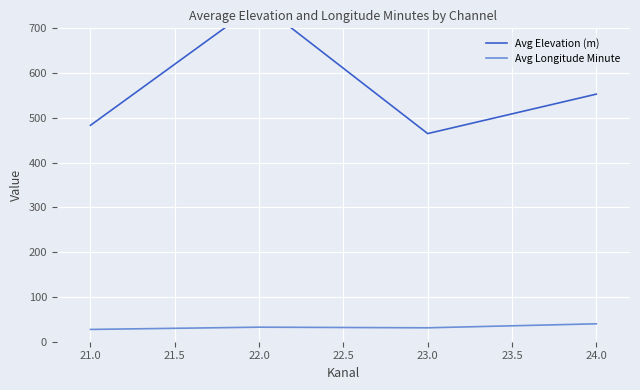

True or false: Avg Longitude Minute has a value of 27.5 at 21.0.

True